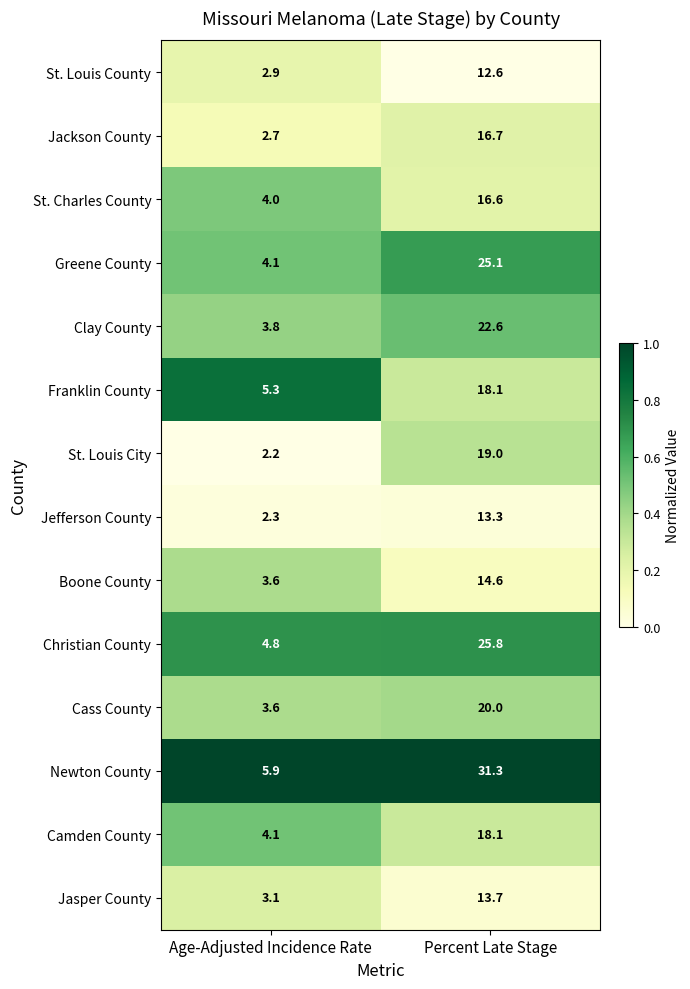

Is it true that Clay County equals 1.5 at Age-Adjusted Incidence Rate?

False